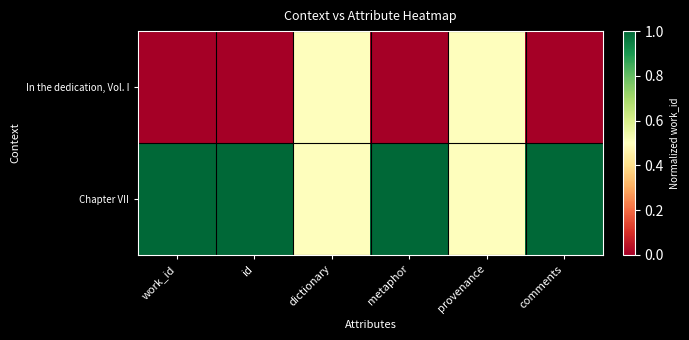

Rank the series by their maximum value, from highest to lowest.

Chapter VII, In the dedication, Vol. I